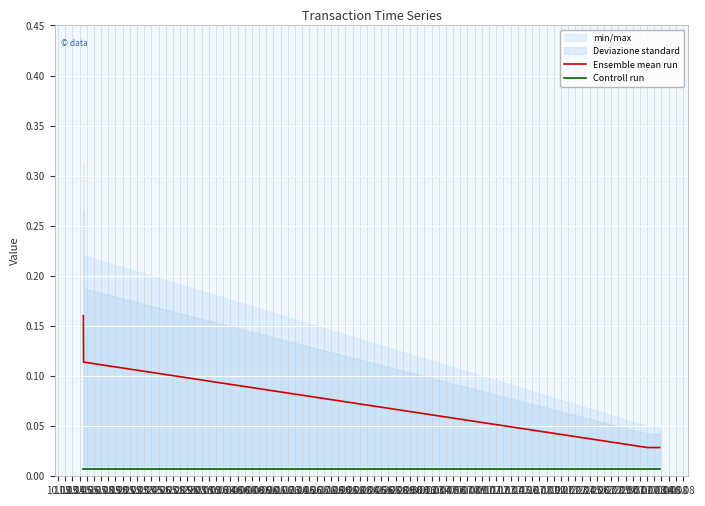

True or false: Ensemble mean run and Controll run cross at least once.

False